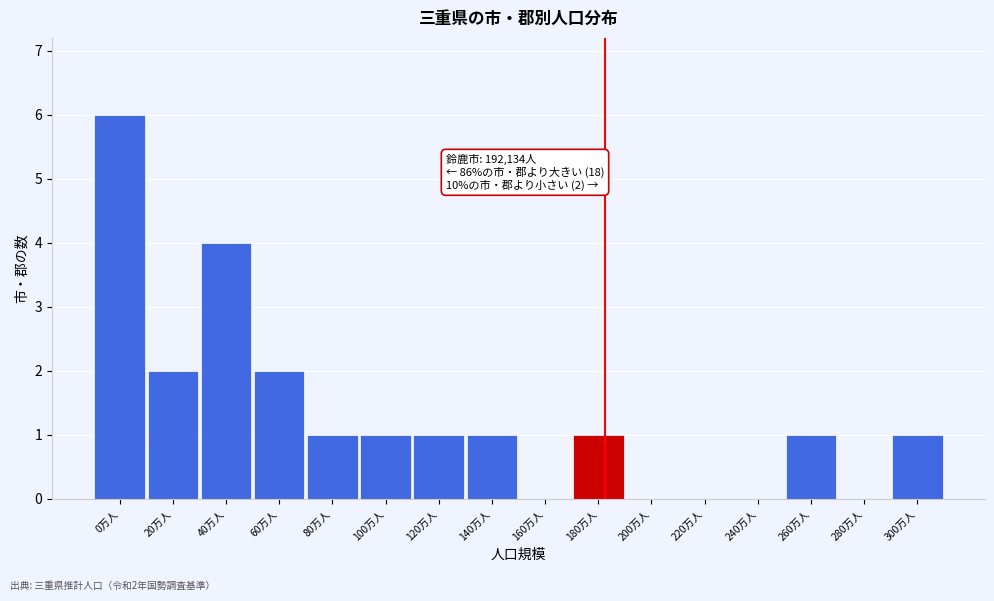

Reading right to left, transcribe all the data shown in this chart.

300万人=1	280万人=0	260万人=1	240万人=0	220万人=0	200万人=0	180万人=1	160万人=0	140万人=1	120万人=1	100万人=1	80万人=1	60万人=2	40万人=4	20万人=2	0万人=6